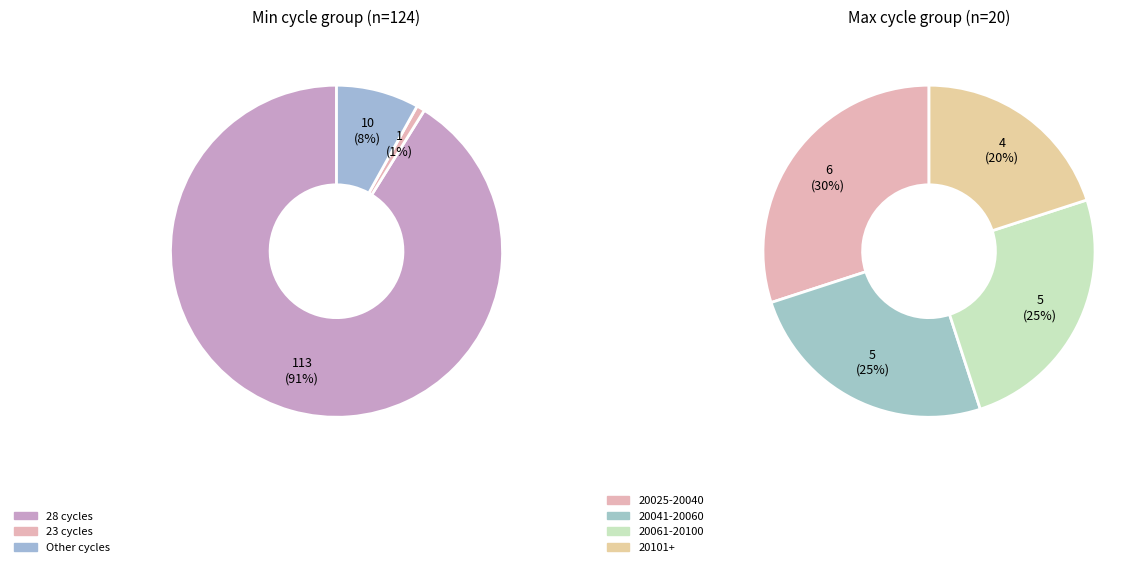

What percentage is NOT represented by Min_cycle=28?

8.9%